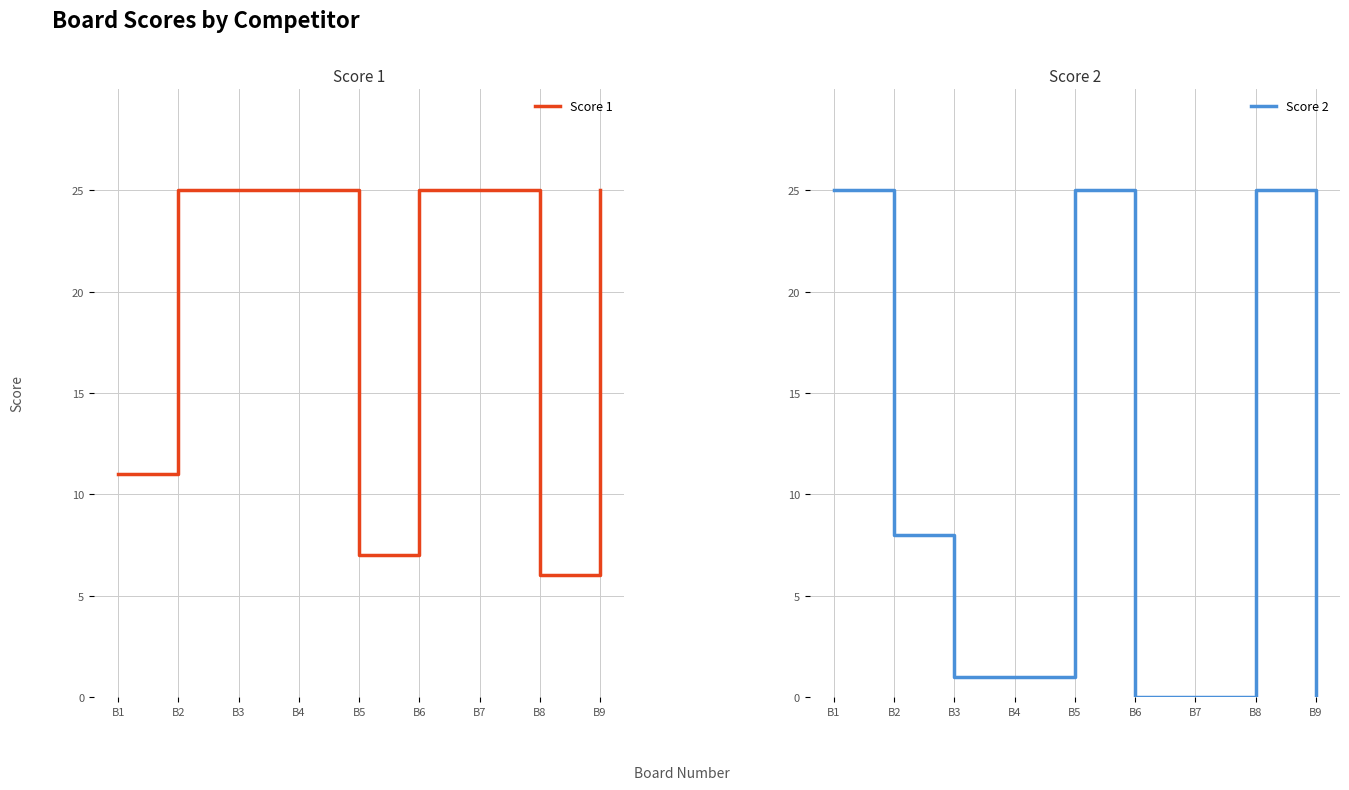

At which category is the sum across all series the highest?

B1